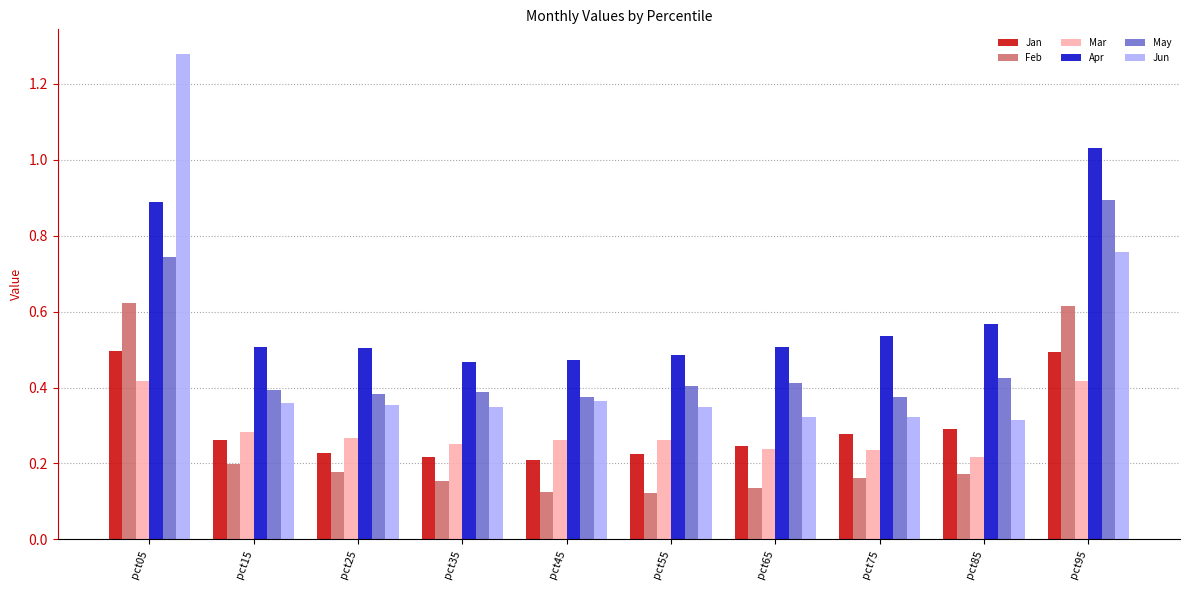

How many Feb values are between 0 and 1?

10